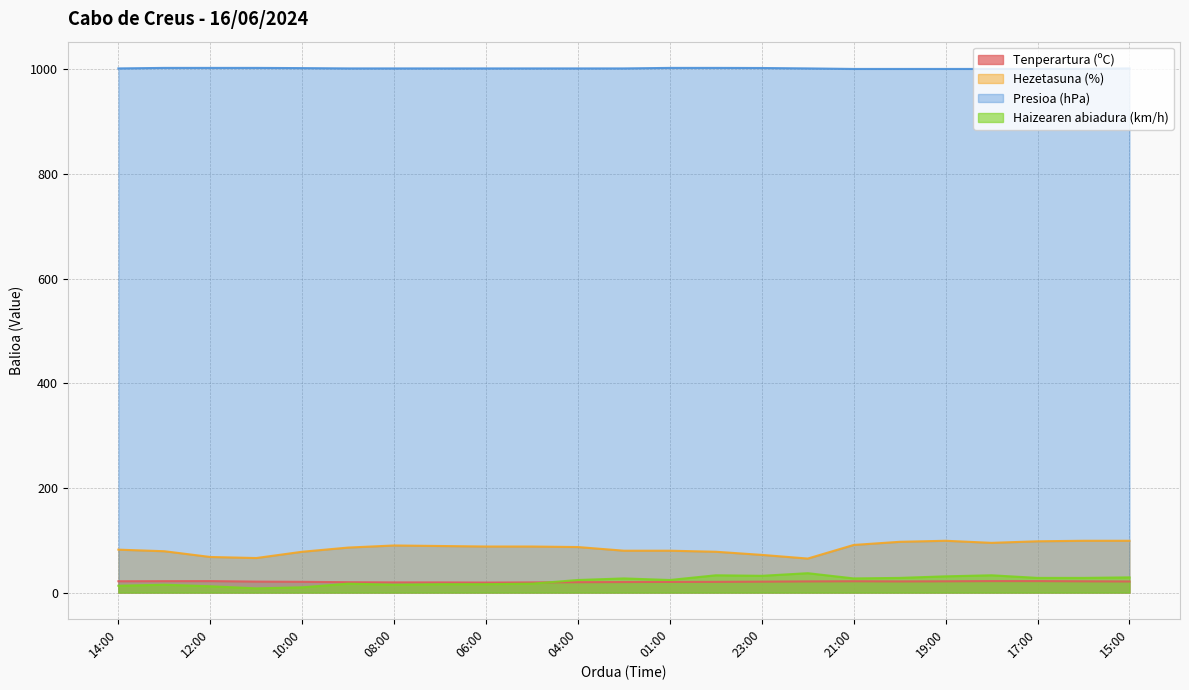

How many lines are shown in the chart?

4